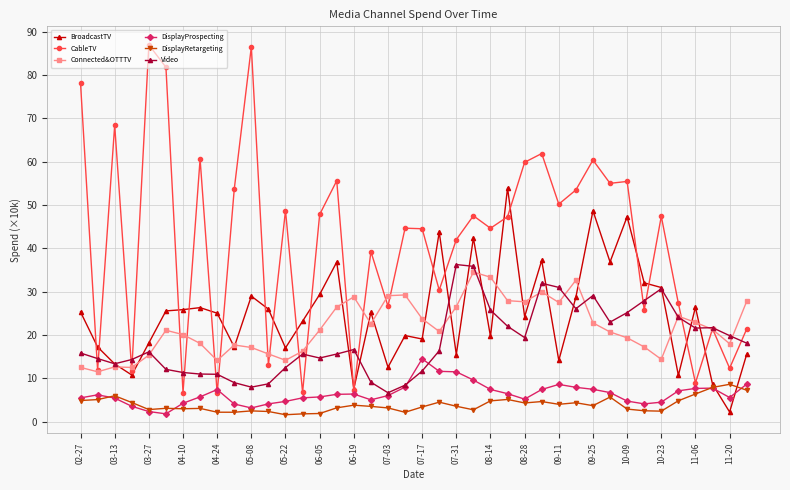

What is the value of the BroadcastTV point at the 20th from the left?

19.9